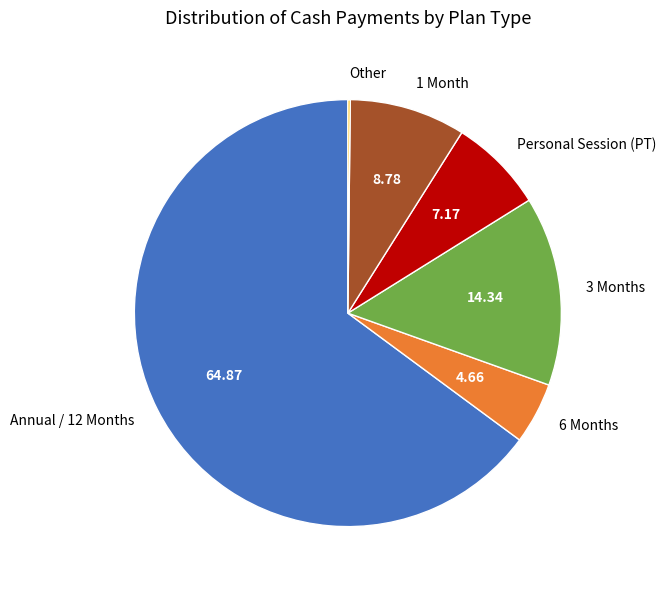

Combined, do 6 Months and Annual / 12 Months account for over 50%?

Yes